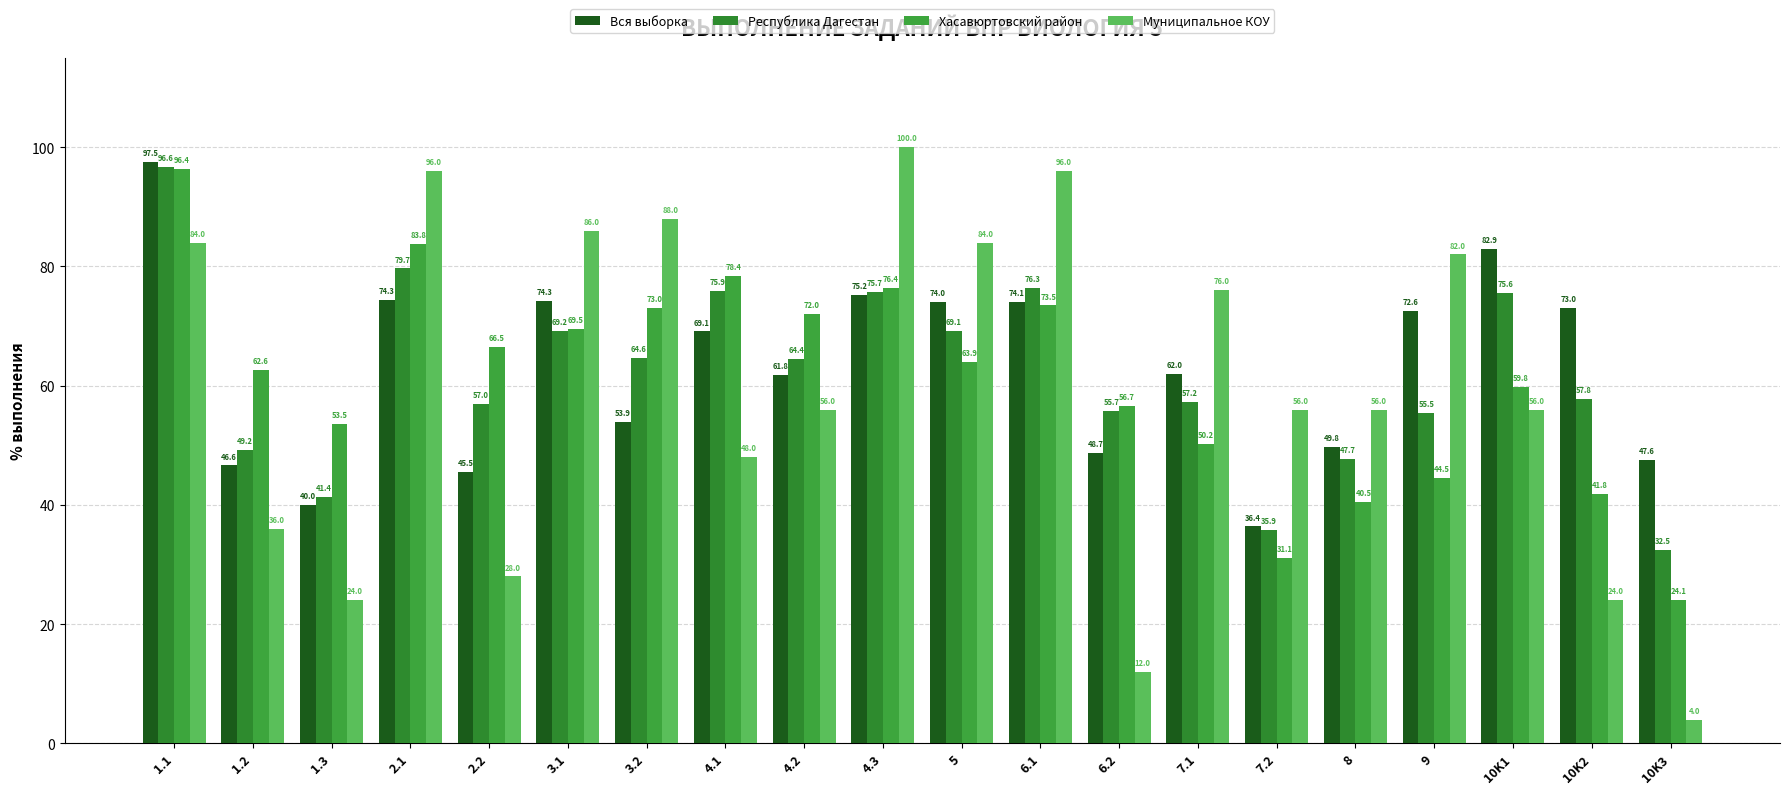

Is it true that Муниципальное КОУ equals 12.0 at 6.2?

True